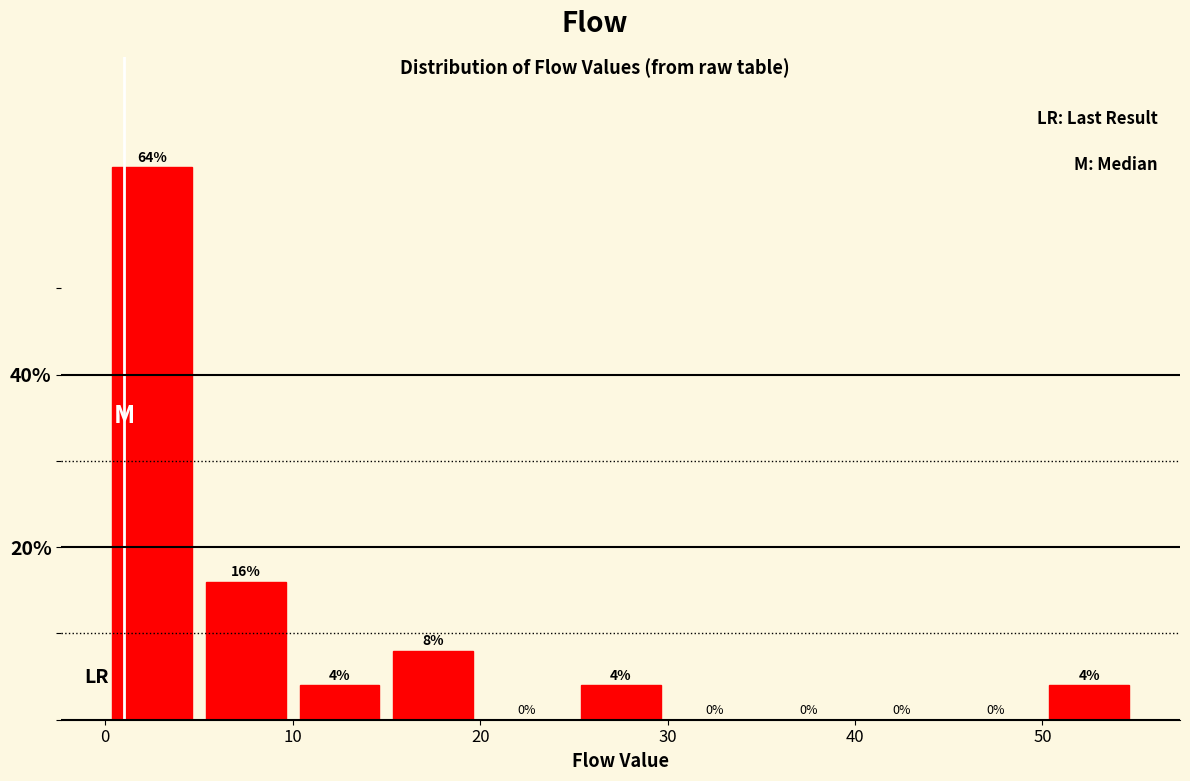

How tall is the bar that spans 10 to 15 on the x-axis?

4